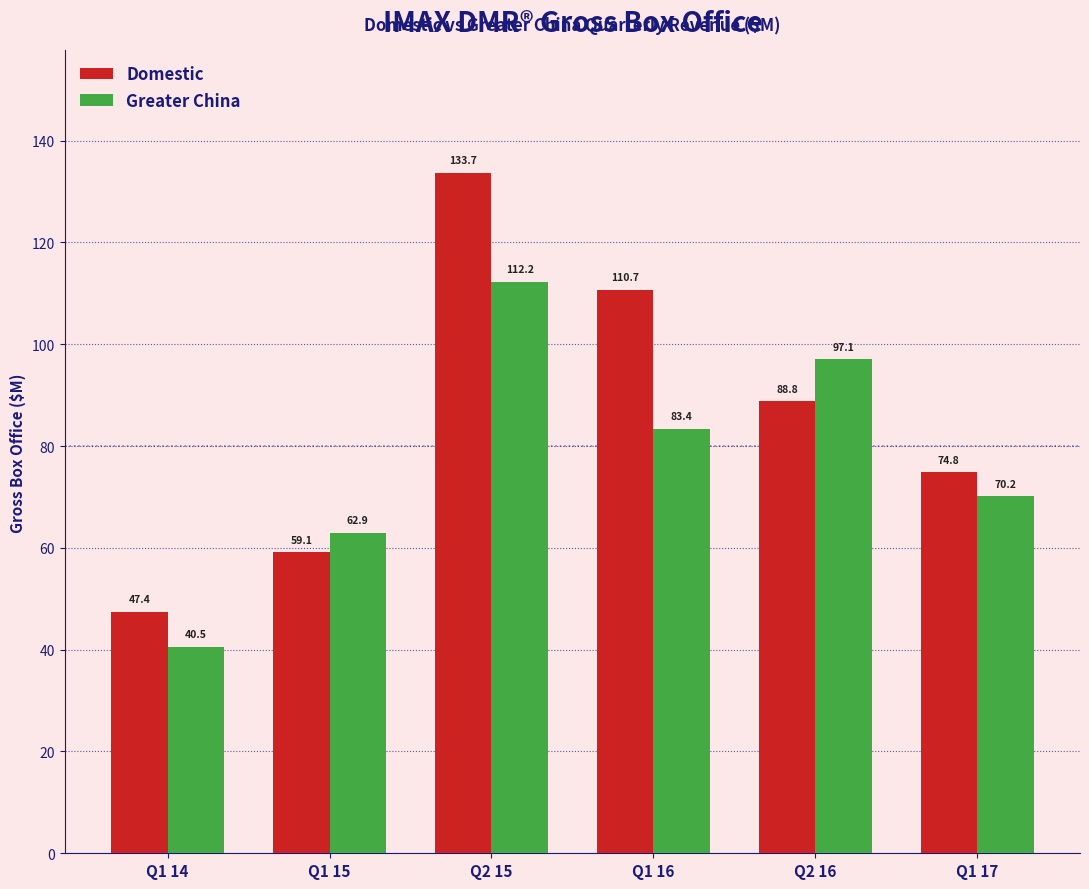

What is the highest value of the Domestic series?

133.7